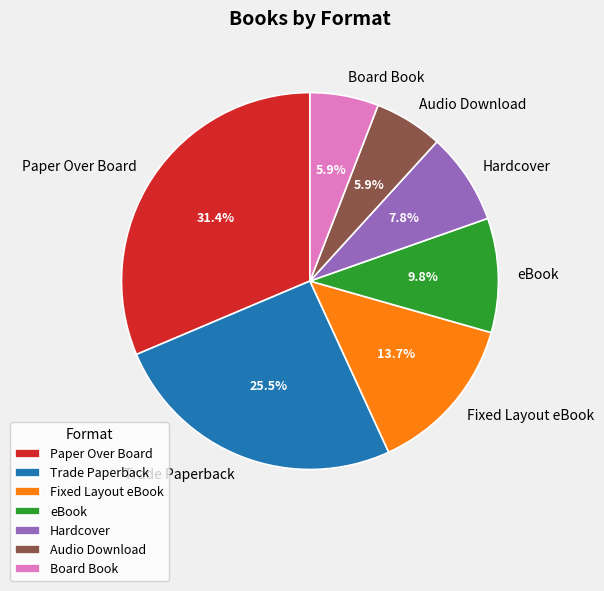

Is there any slice that represents more than half of the pie?

No